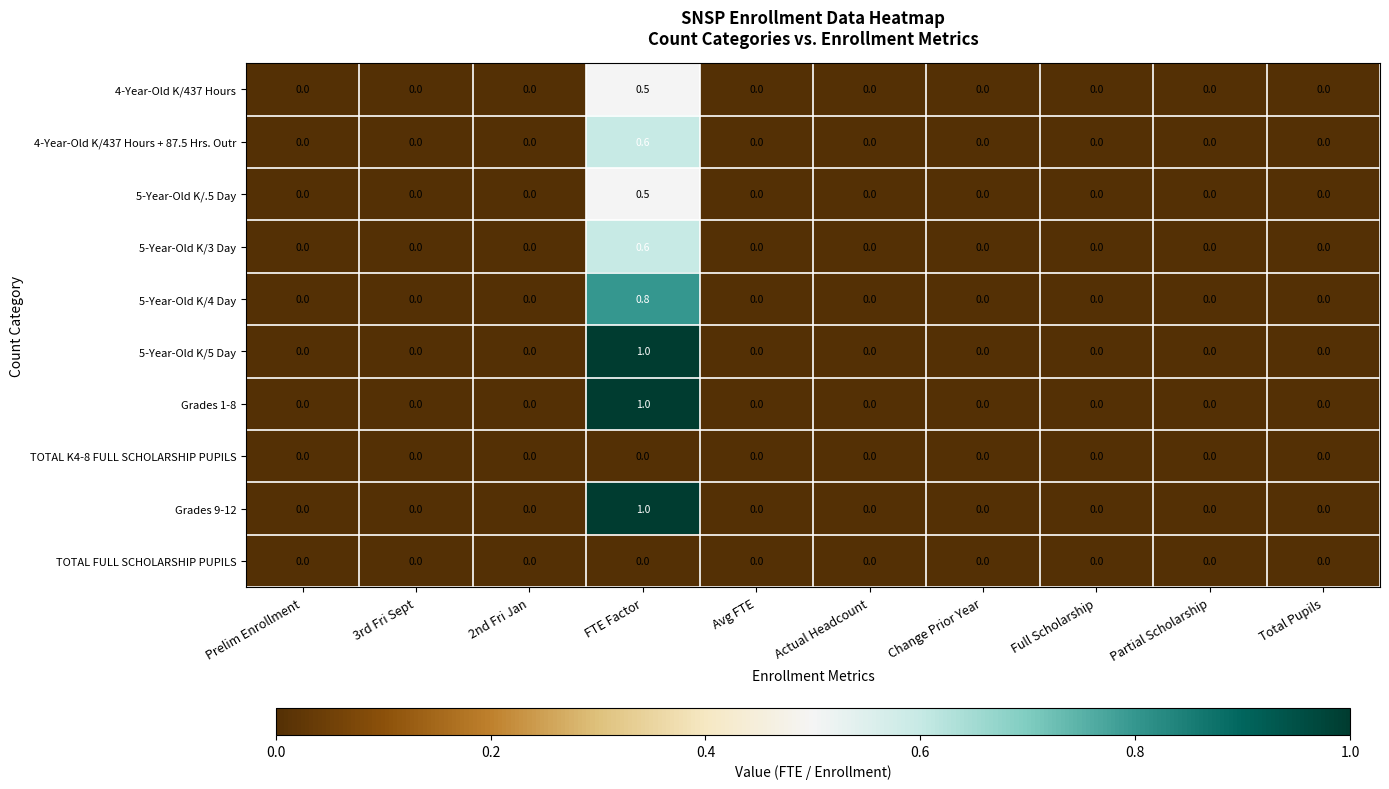

Count the number of data series in this chart.

10